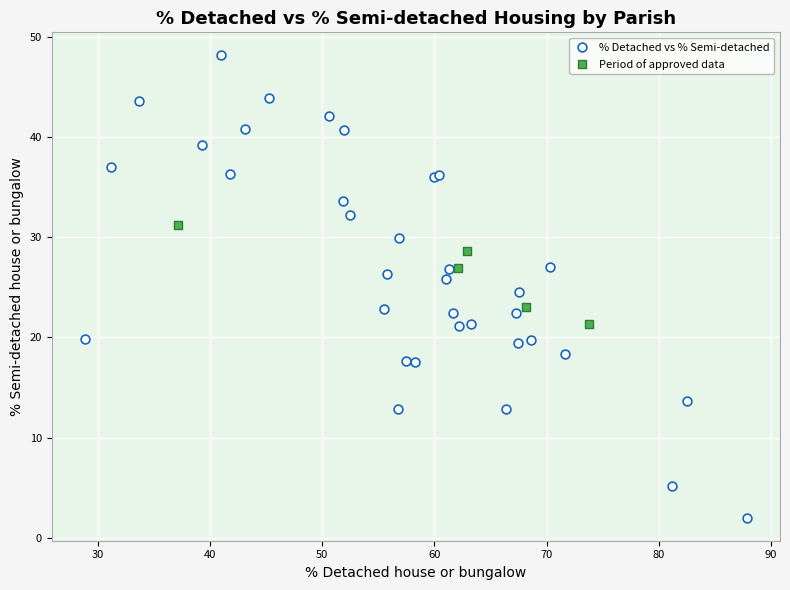

Which series contains the lowest Y value?

% Detached vs % Semi-detached